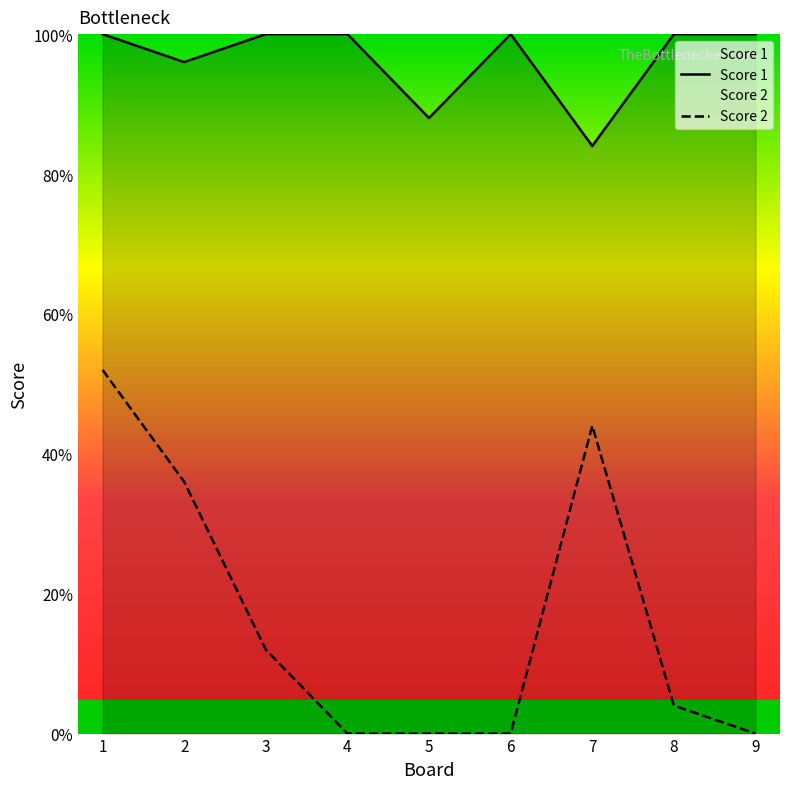

Does the chart display data point markers on the line(s)?

No